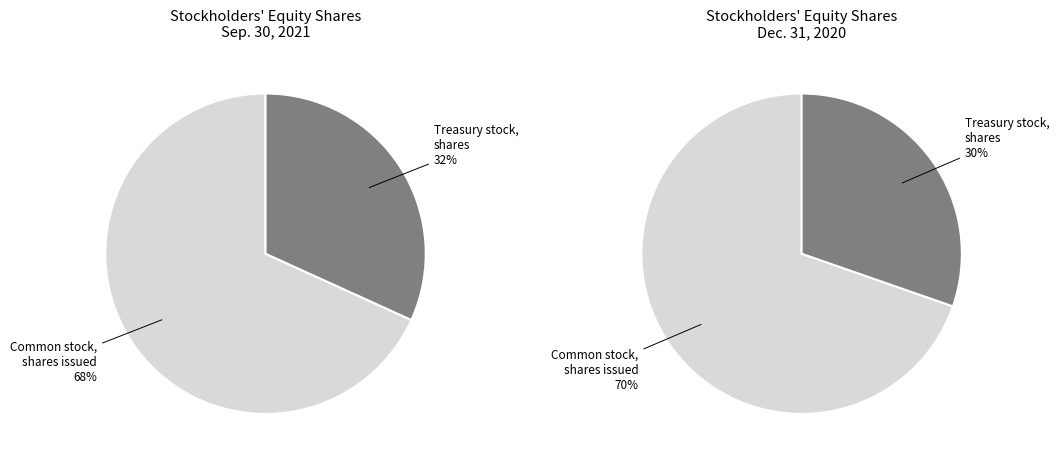

True or false: Treasury stock, shares accounts for 32% of the total.

True